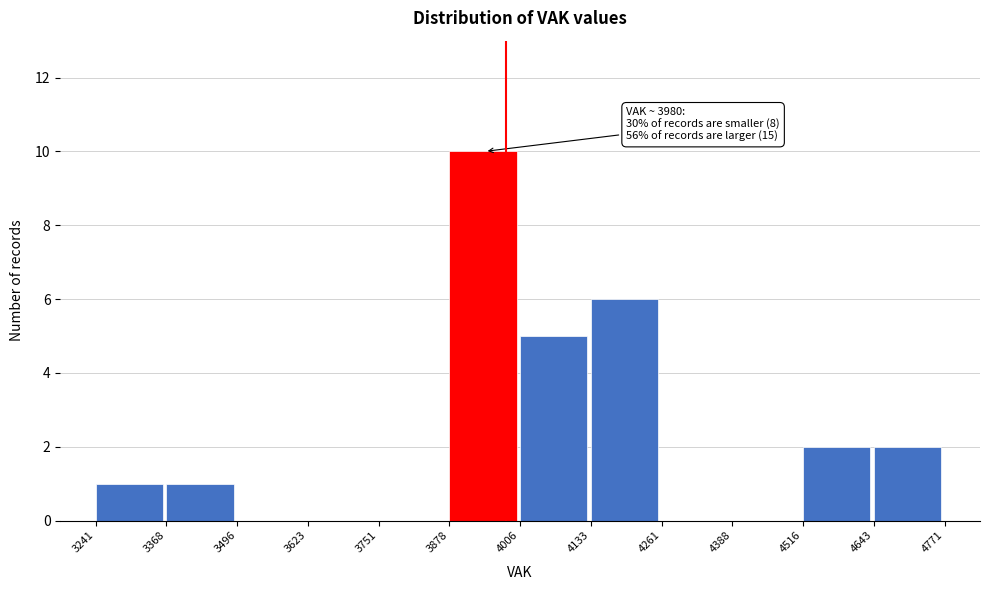

Which range on the x-axis has the tallest bar?

3878 to 4006